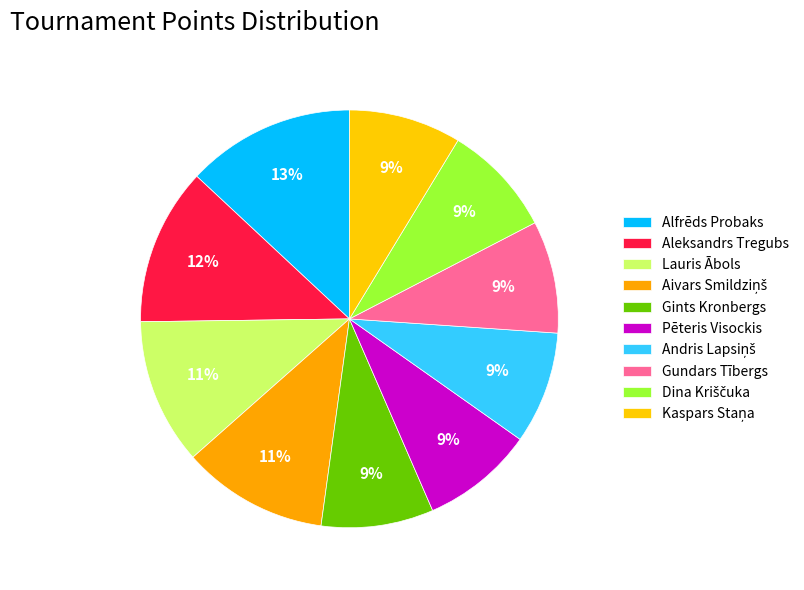

What percentage is the Gints Kronbergs slice, to the nearest percent?

9%